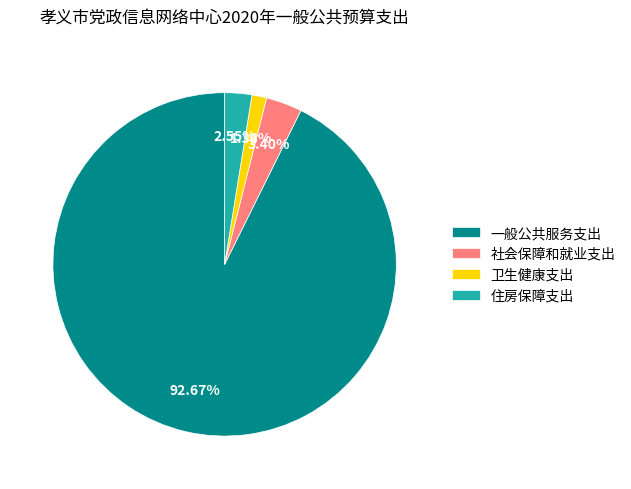

Which has a higher value, 社会保障和就业支出 or 住房保障支出?

社会保障和就业支出